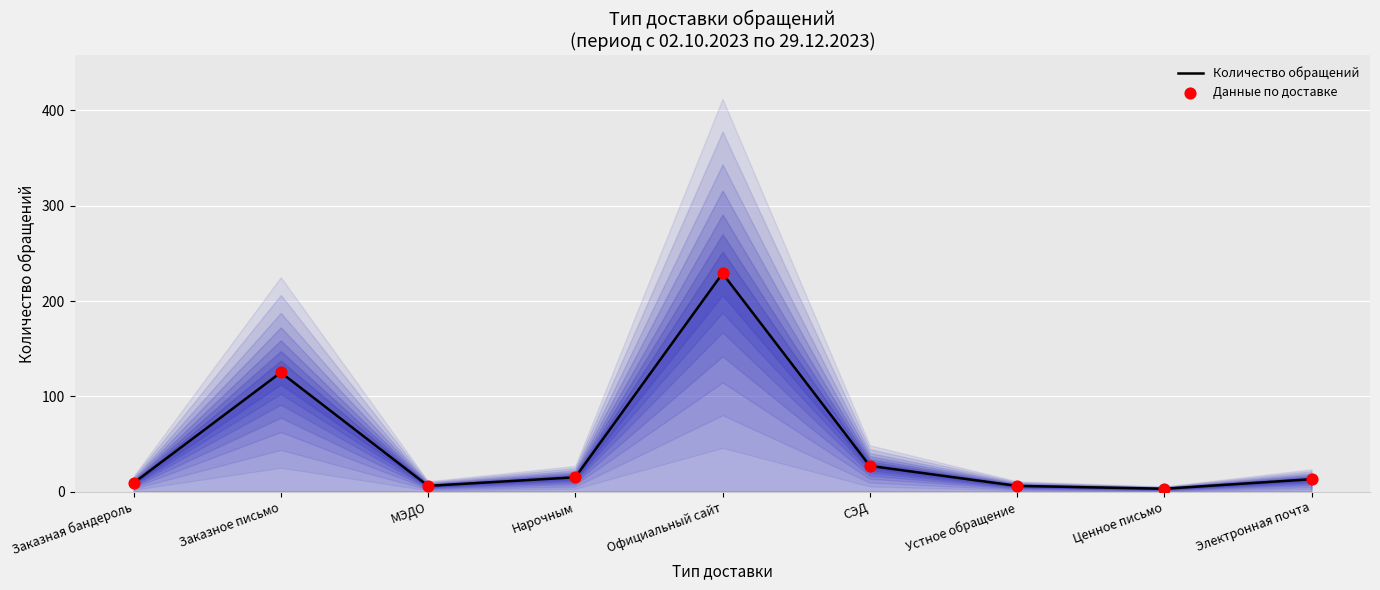

What is the total value across all series at МЭДО?

12